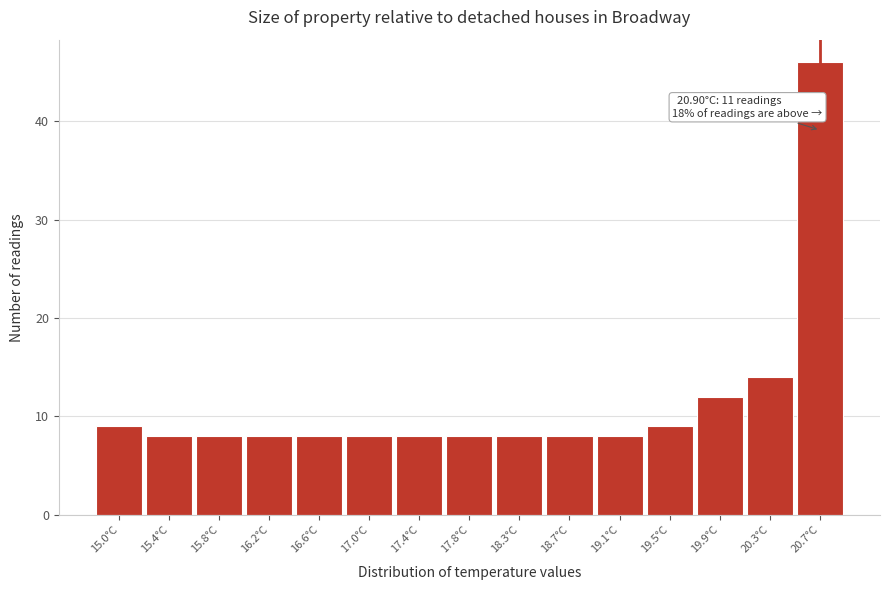

Reading left to right, what are all the values shown in this chart?

15.0°C=9	15.4°C=8	15.8°C=8	16.2°C=8	16.6°C=8	17.0°C=8	17.4°C=8	17.8°C=8	18.3°C=8	18.7°C=8	19.1°C=8	19.5°C=9	19.9°C=12	20.3°C=14	20.7°C=46